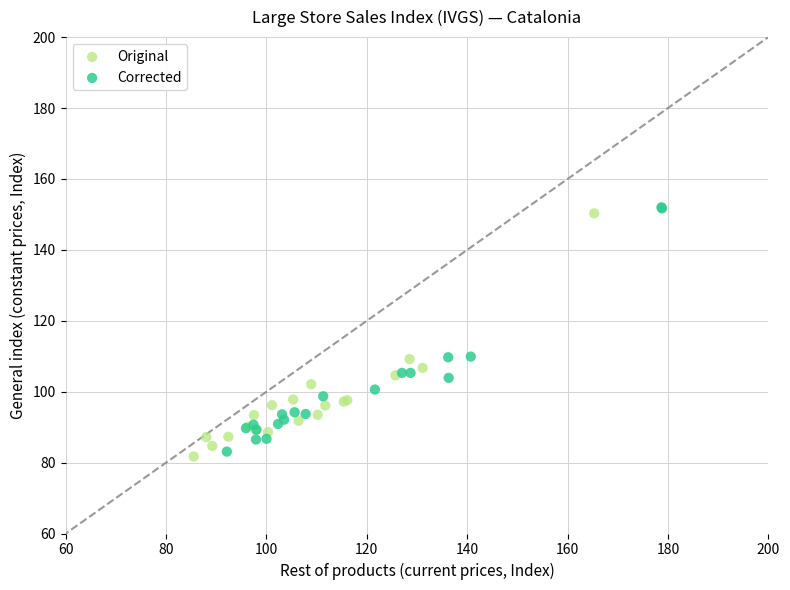

What are all the series names shown in the legend?

Original, Corrected